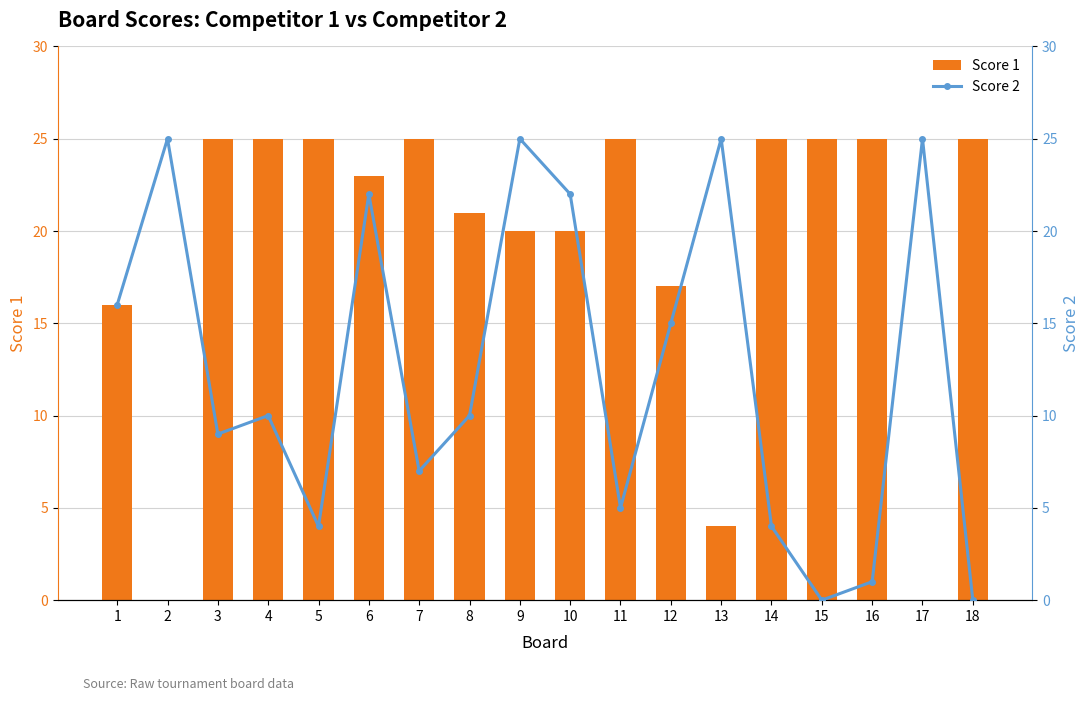

What is the approximate value of Score 2 at 16?

1